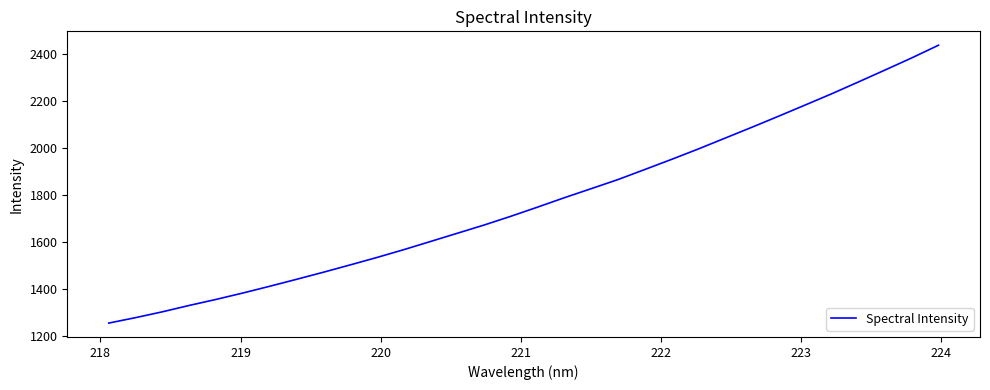

What is the maximum value shown in the chart?

2436.2